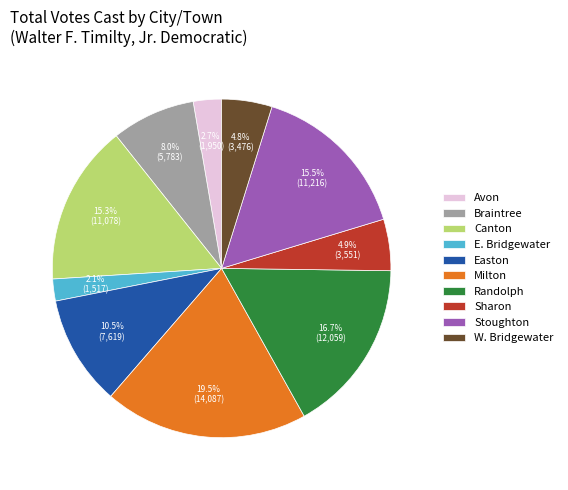

To the nearest percent, what is the difference between the Randolph and Milton slice percentages?

3%